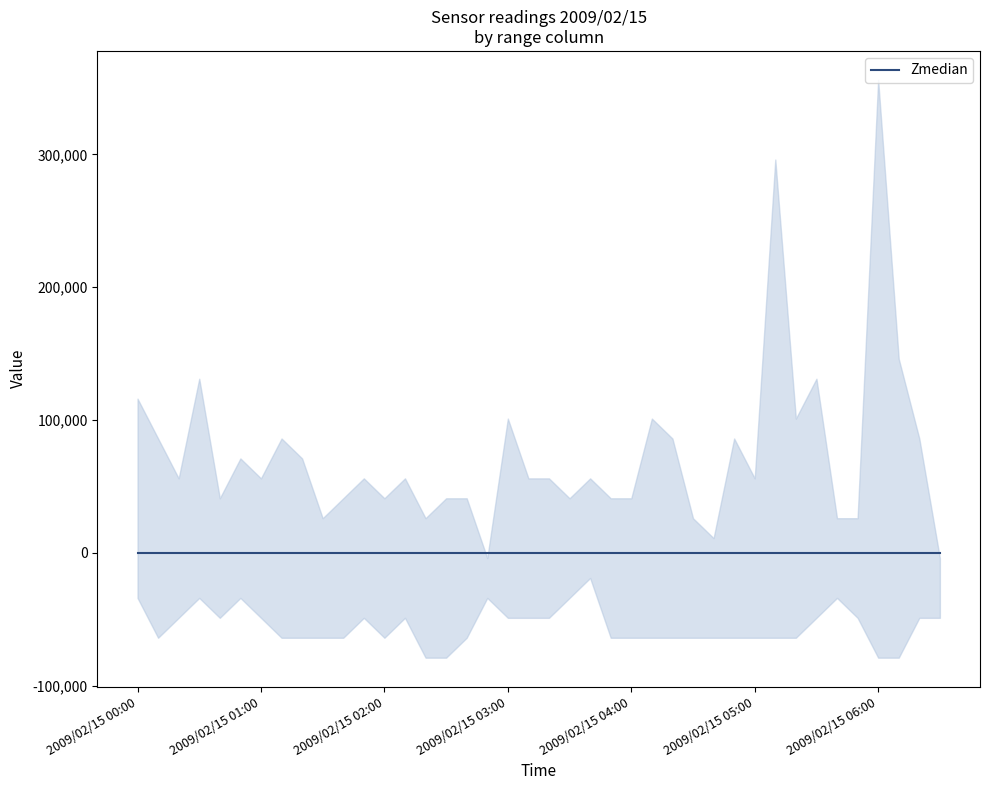

Where is 0.292 nearest to the value 1?

2009/02/15 00:50